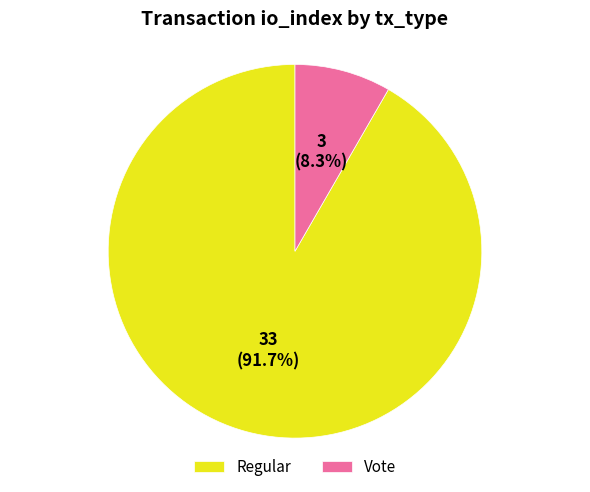

Rank the categories by value from highest to lowest.

Regular, Vote